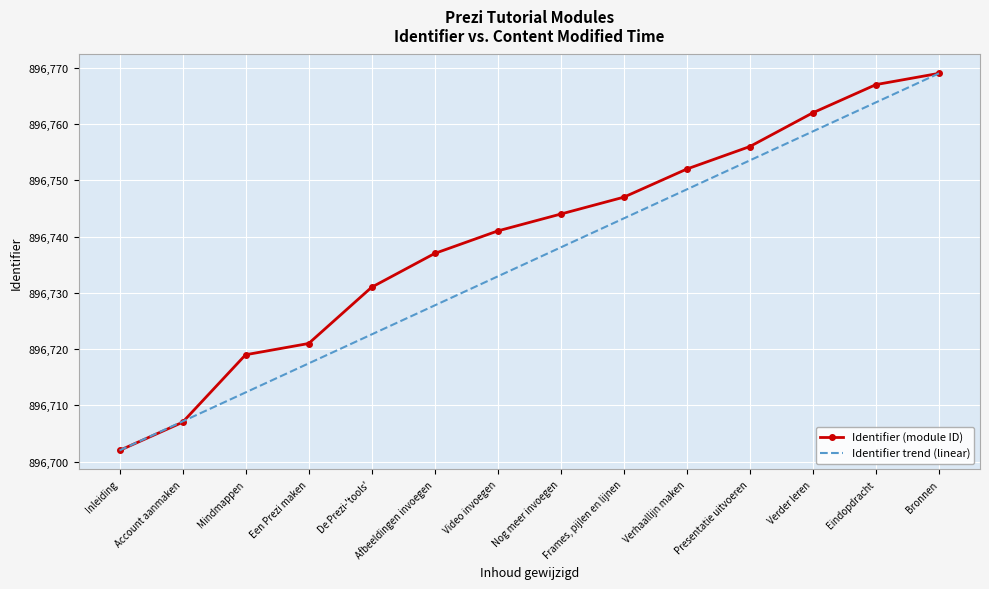

Where is Identifier trend (linear) nearest to the value 896735?

Video invoegen